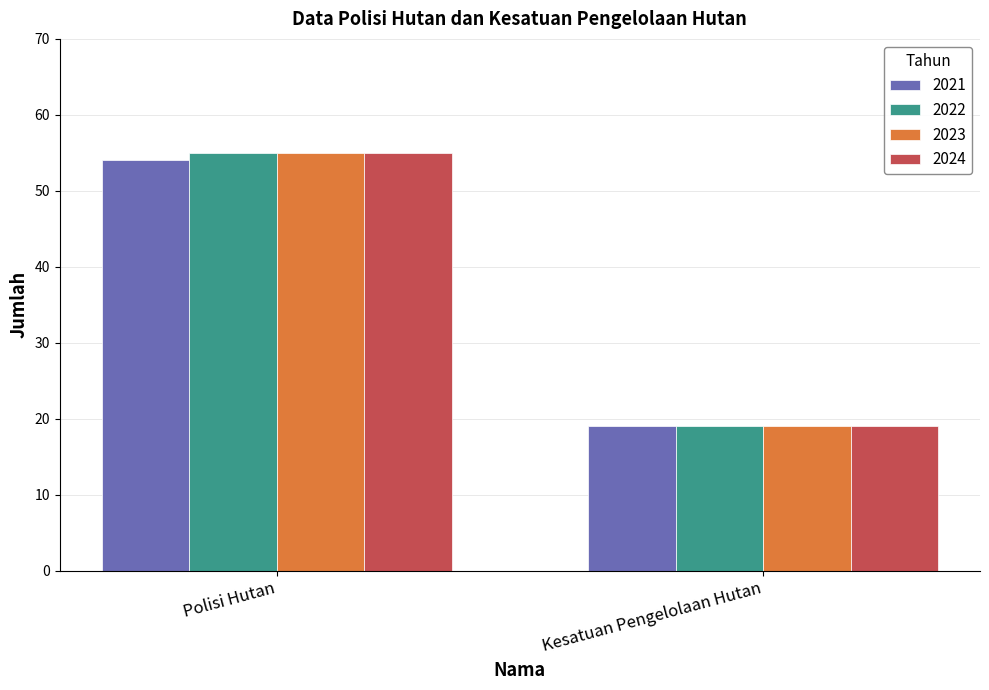

Rank the categories by 2024 value from highest to lowest.

Polisi Hutan, Kesatuan Pengelolaan Hutan